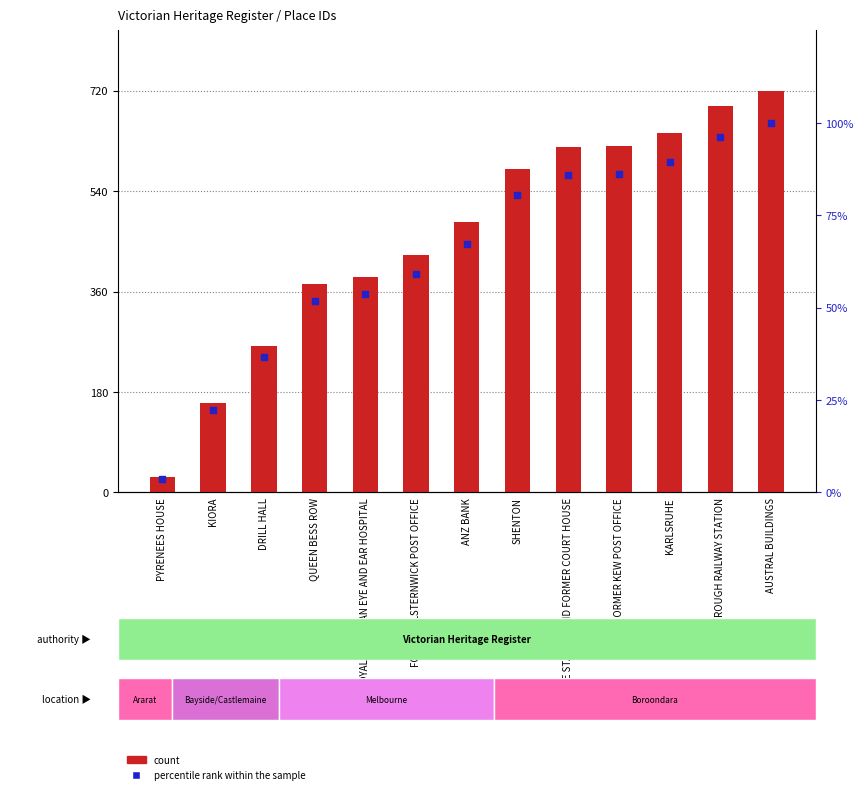

At which category is the sum across all series the highest?

AUSTRAL BUILDINGS